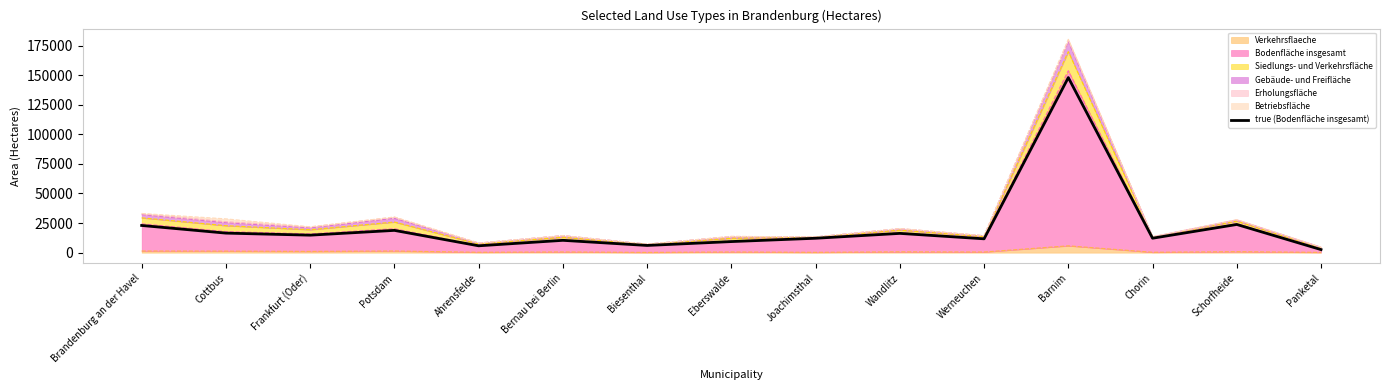

The chart shows a value of 10094.2 at Ahrensfelde. True or false?

False